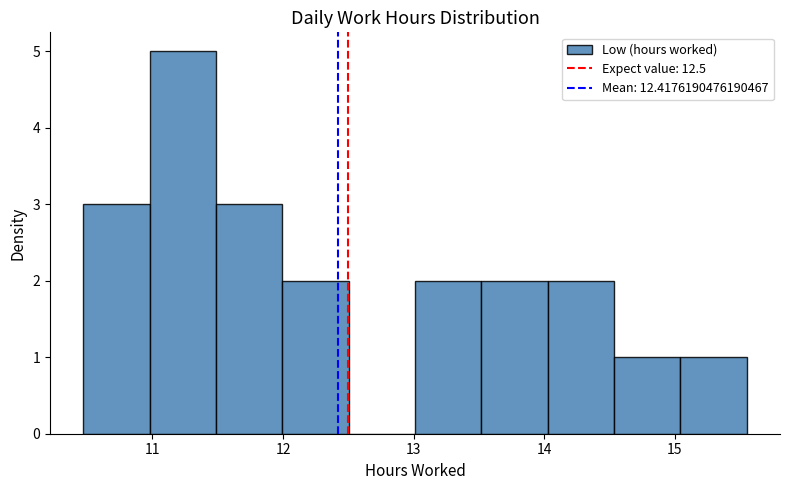

Over which range of the x-axis is the bar tallest?

11.0 to 11.5